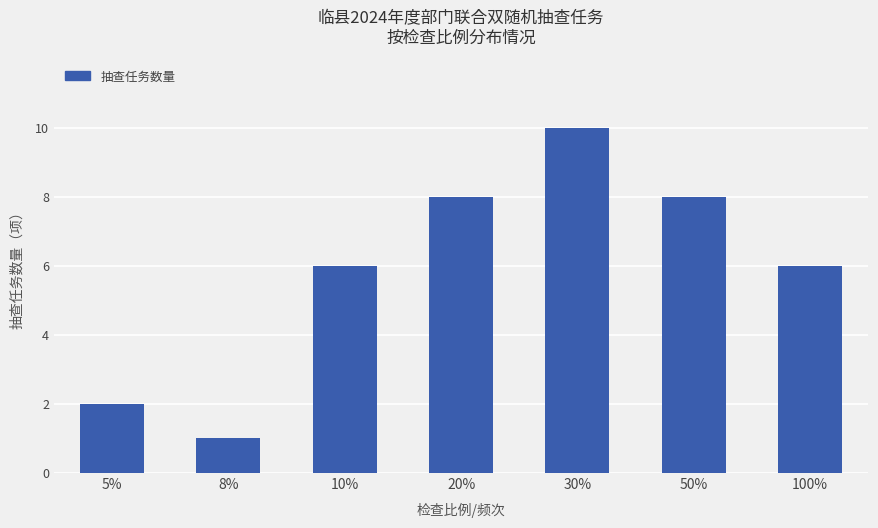

What is the greatest value displayed?

10